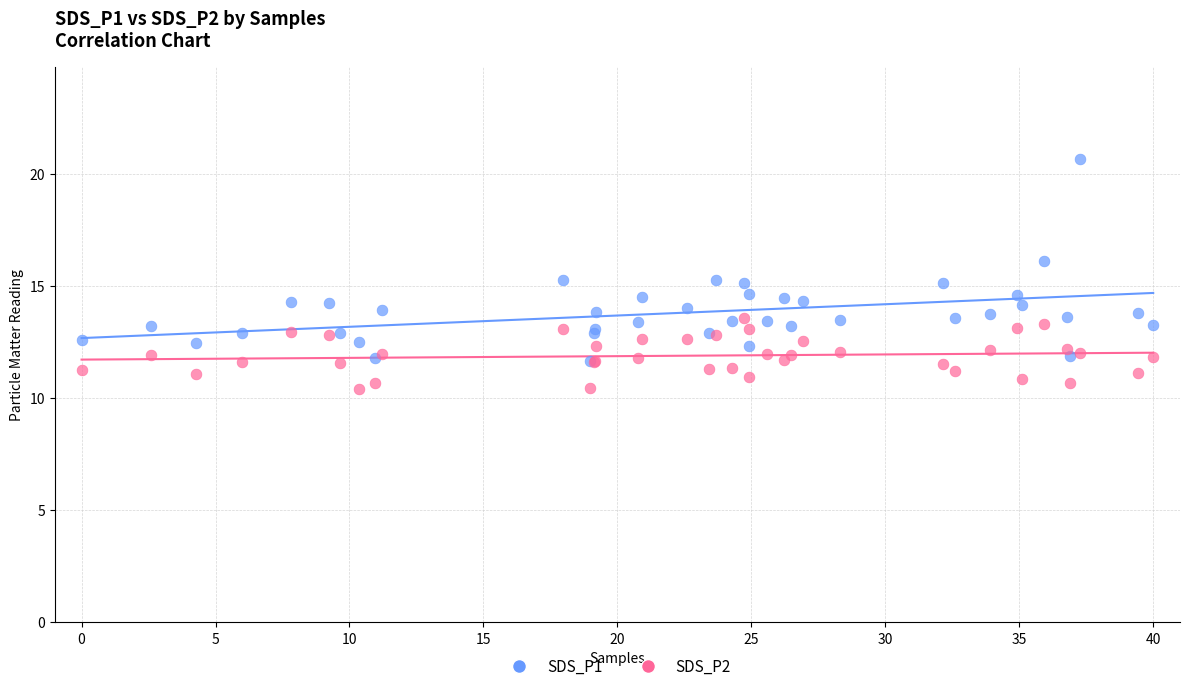

Which series has the largest Y range (max minus min)?

SDS_P1